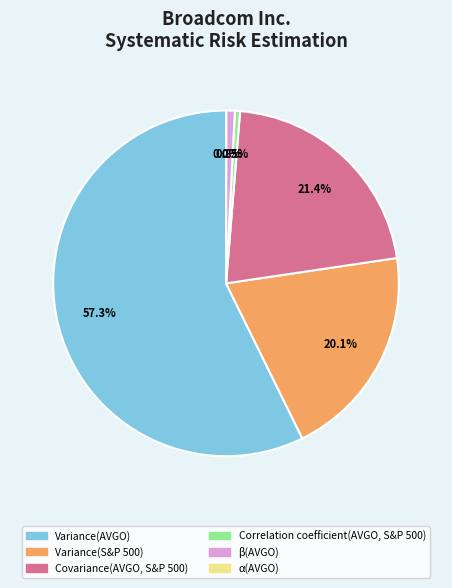

The Variance(S&P 500) slice represents 7% of the pie. True or false?

False